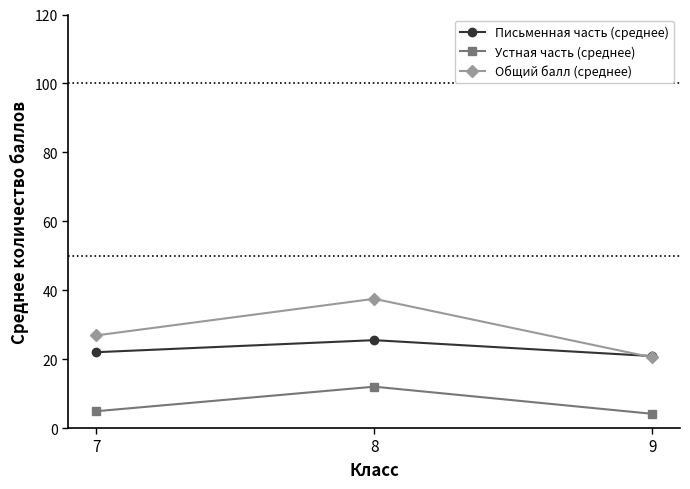

What is the average value of the Устная часть (среднее) series?

7.0